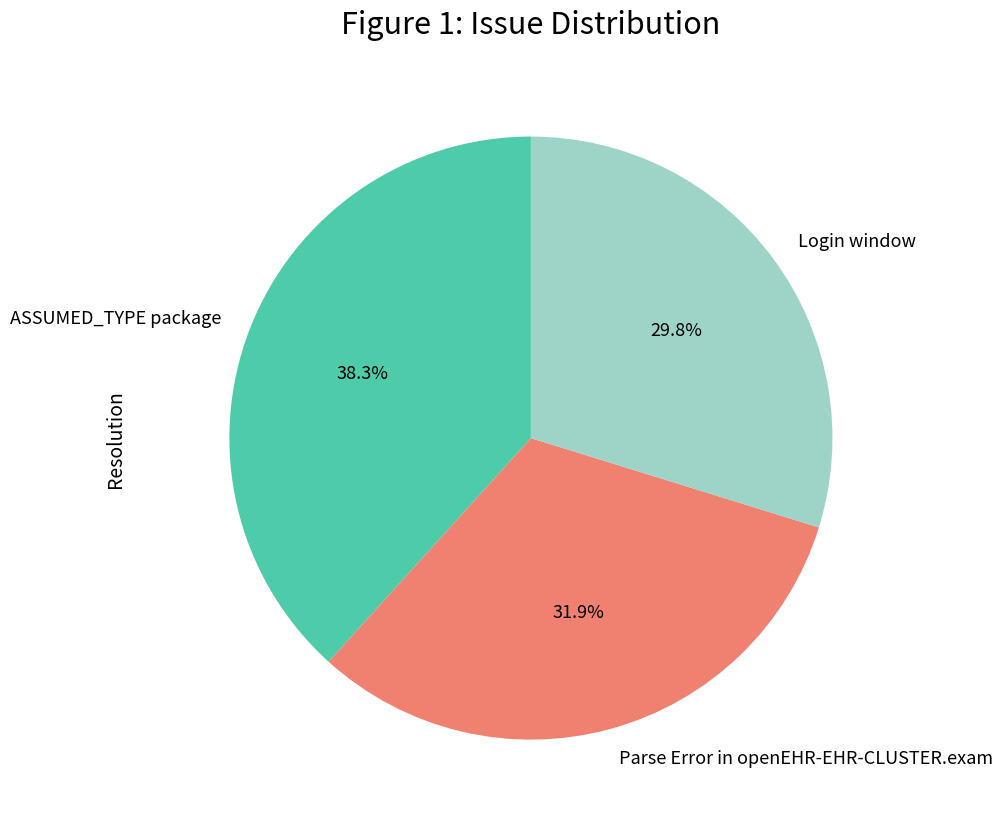

To the nearest percent, what is the difference between the largest and smallest slice percentages?

9%